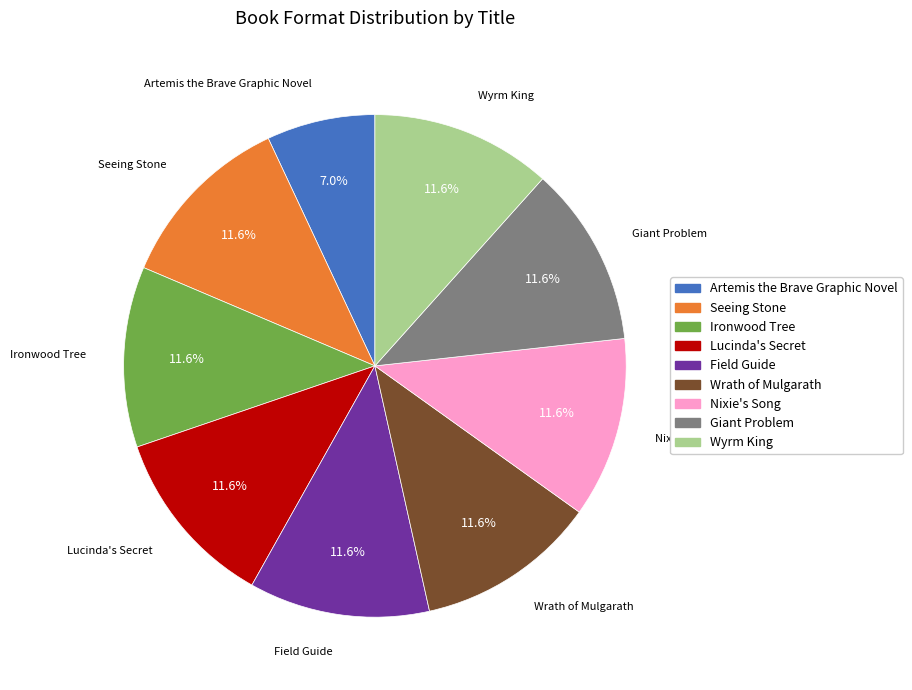

Between Field Guide and Artemis the Brave Graphic Novel, which is larger?

Field Guide